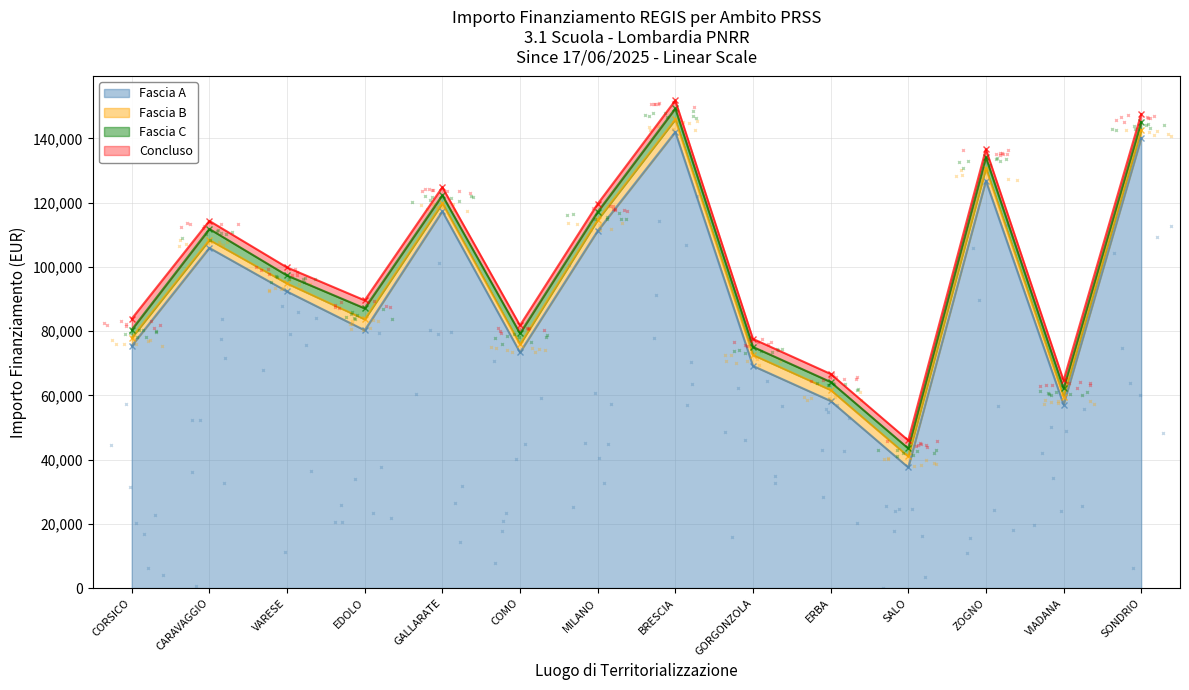

Which has a higher value, COMO or VARESE?

VARESE